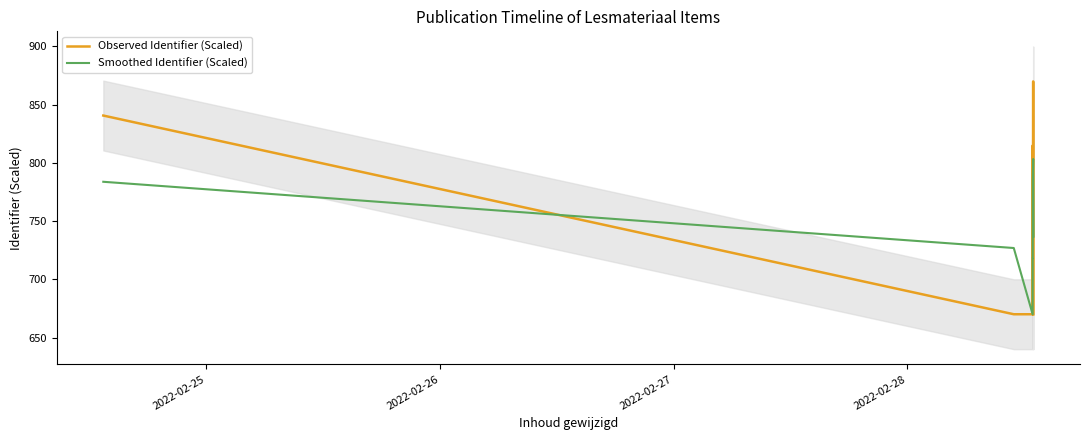

What is the minimum value shown in the chart?

670.0